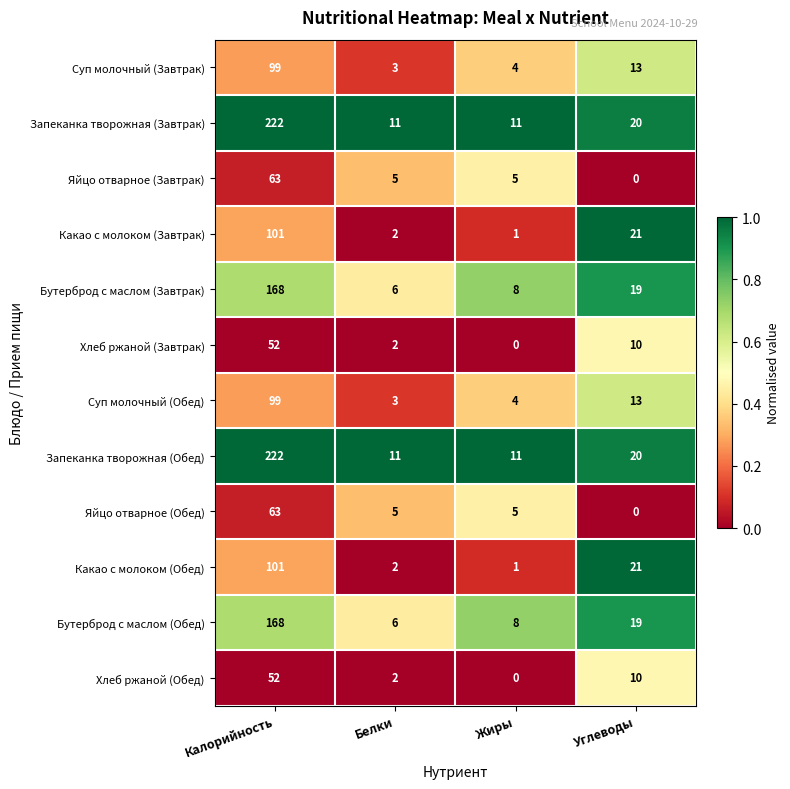

What is the lowest value of the Запеканка творожная (Обед) series?

11